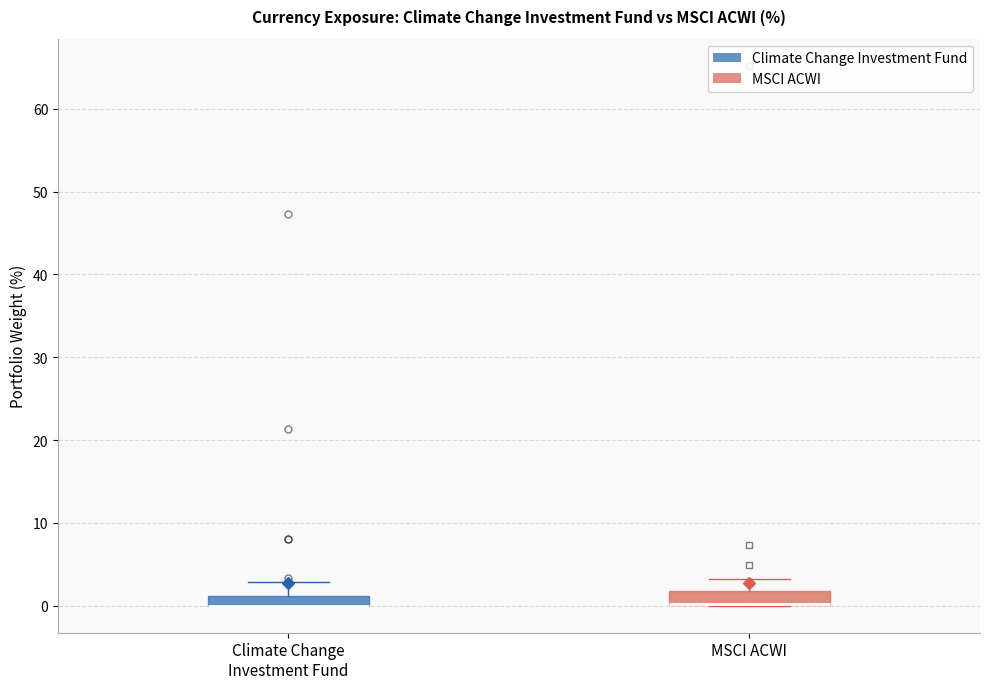

Where is the upper edge of the box for Climate Change Investment Fund on the y-axis? The values are not printed on the chart, so give them approximately, as read against the axis.

1